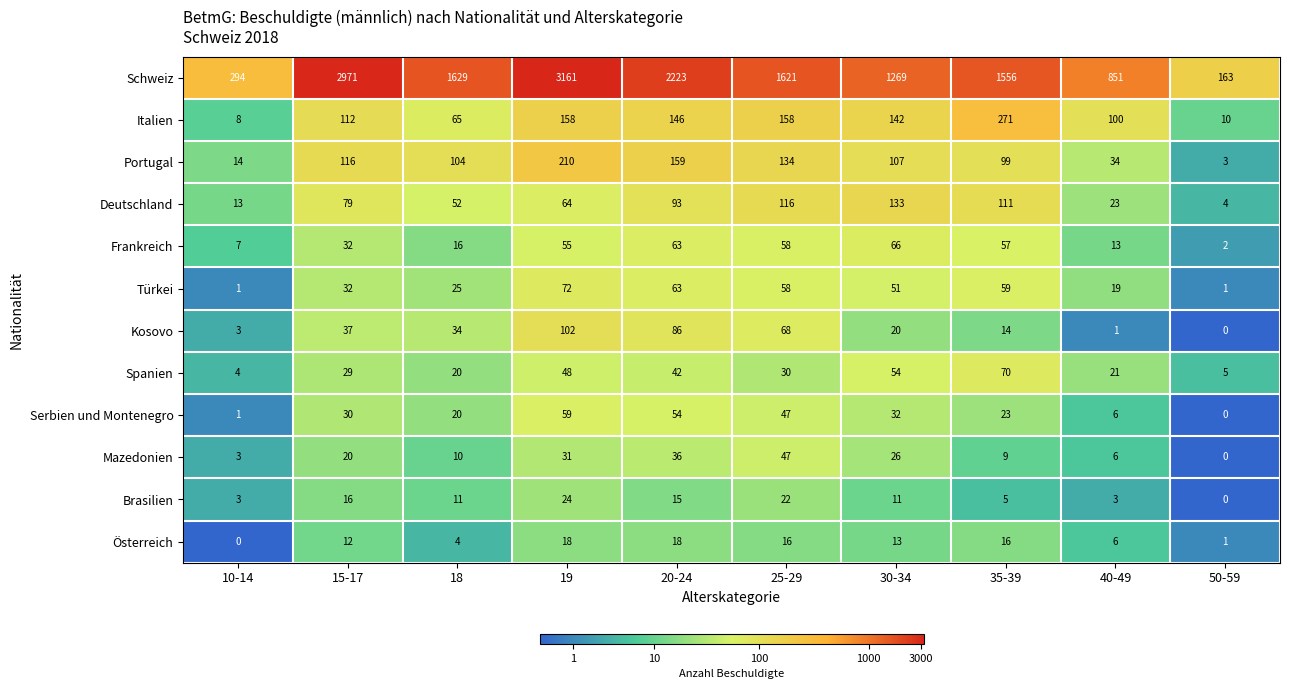

Which series has the largest range (max minus min)?

Schweiz